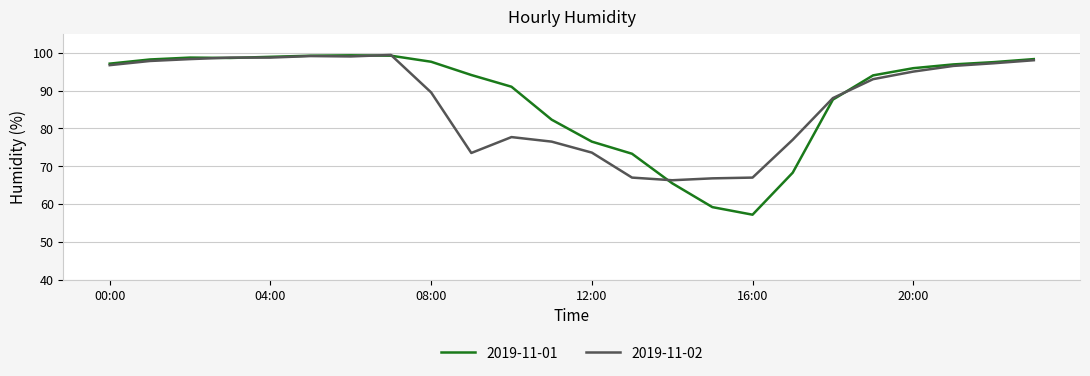

What is the lowest value of the 2019-11-02 series?

66.3